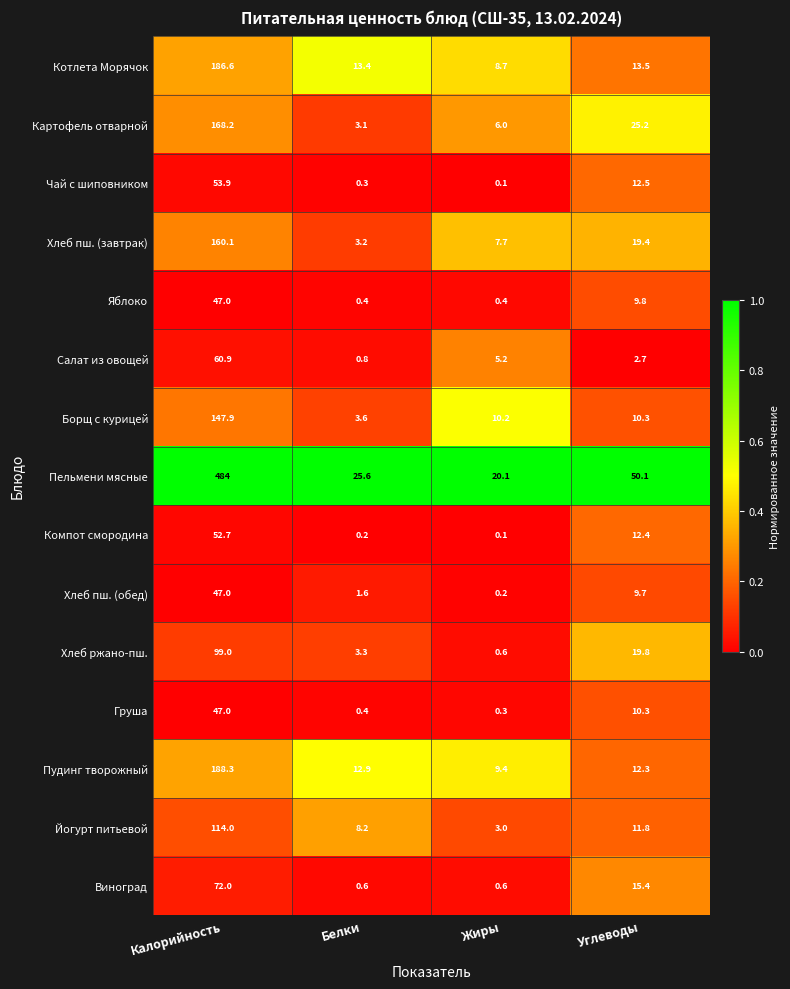

What is the difference between the Пудинг творожный values at Белки and Жиры?

3.5